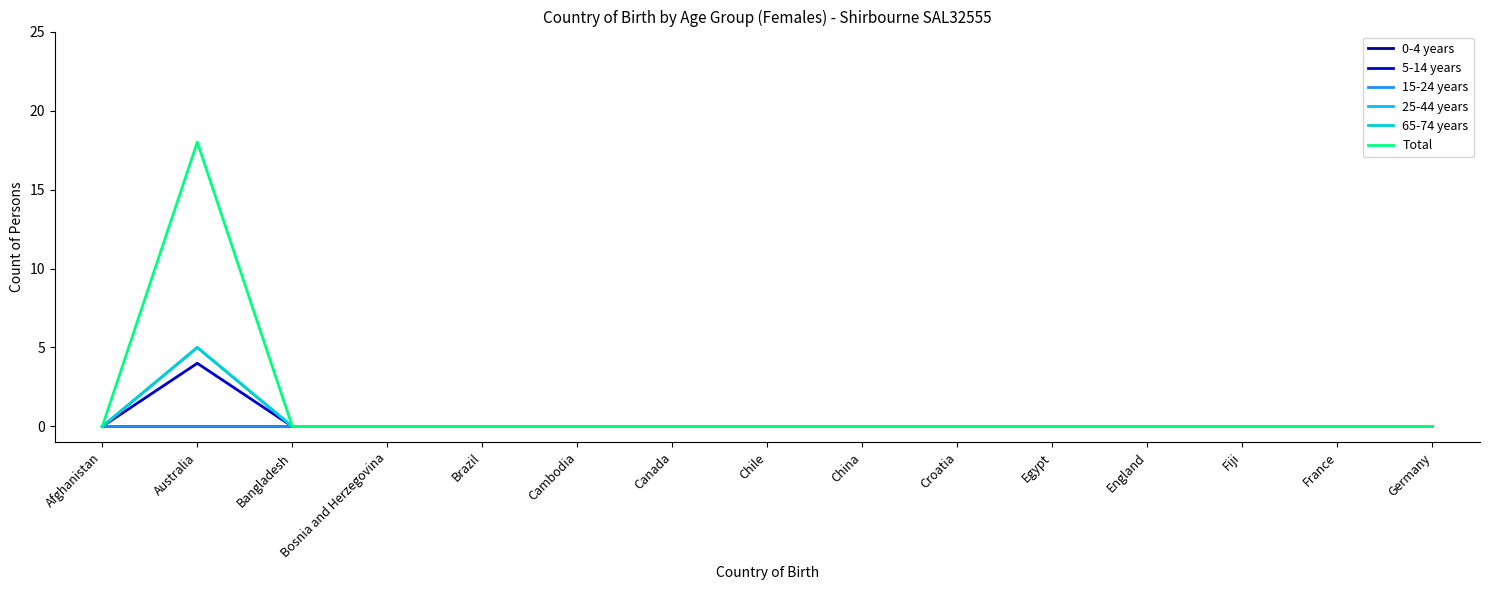

Reading right to left, list all the values displayed in this chart.

0-4 years: 0	0	0	0	0	0	0	0	0	0	0	0	0	0	0
5-14 years: 0	0	0	0	0	0	0	0	0	0	0	0	0	4	0
15-24 years: 0	0	0	0	0	0	0	0	0	0	0	0	0	0	0
25-44 years: 0	0	0	0	0	0	0	0	0	0	0	0	0	5	0
65-74 years: 0	0	0	0	0	0	0	0	0	0	0	0	0	5	0
Total: 0	0	0	0	0	0	0	0	0	0	0	0	0	18	0